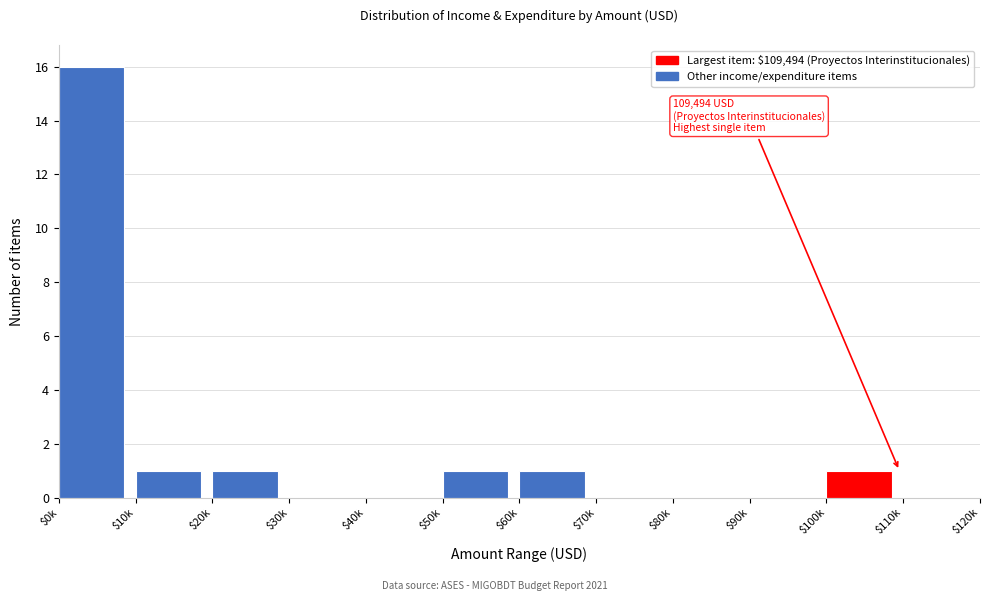

What is the greatest value displayed?

16